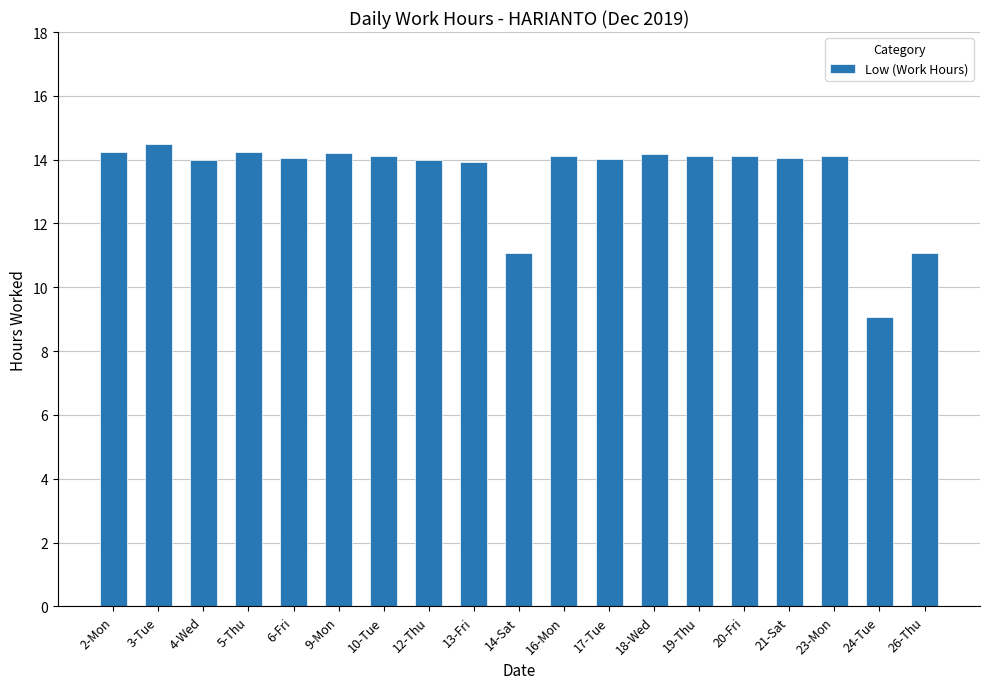

Are the bars grouped side by side (vs. stacked)?

No